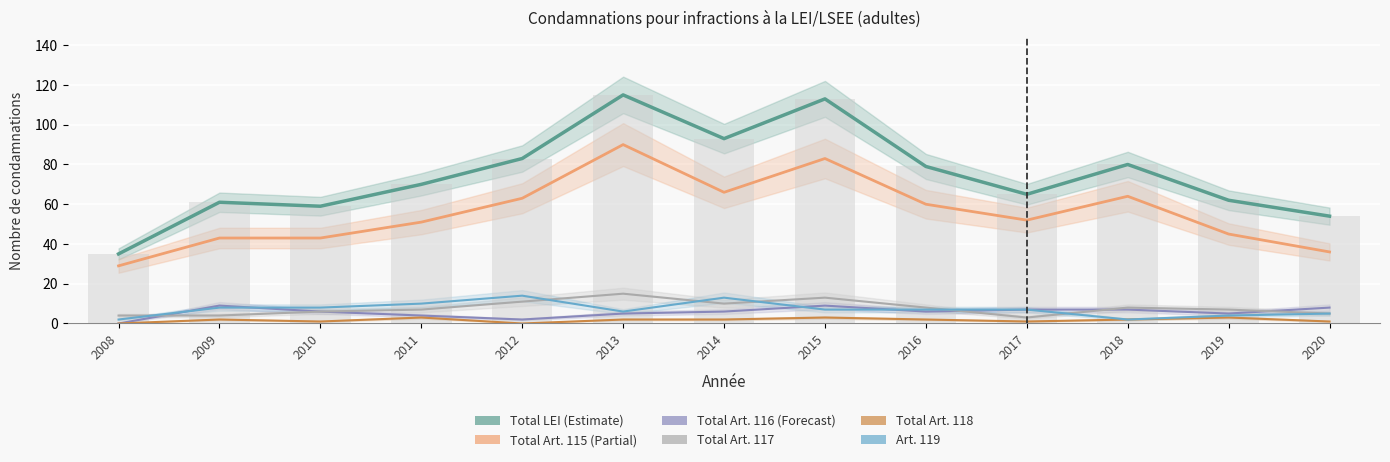

What is the highest value of the Total LEI series?

115